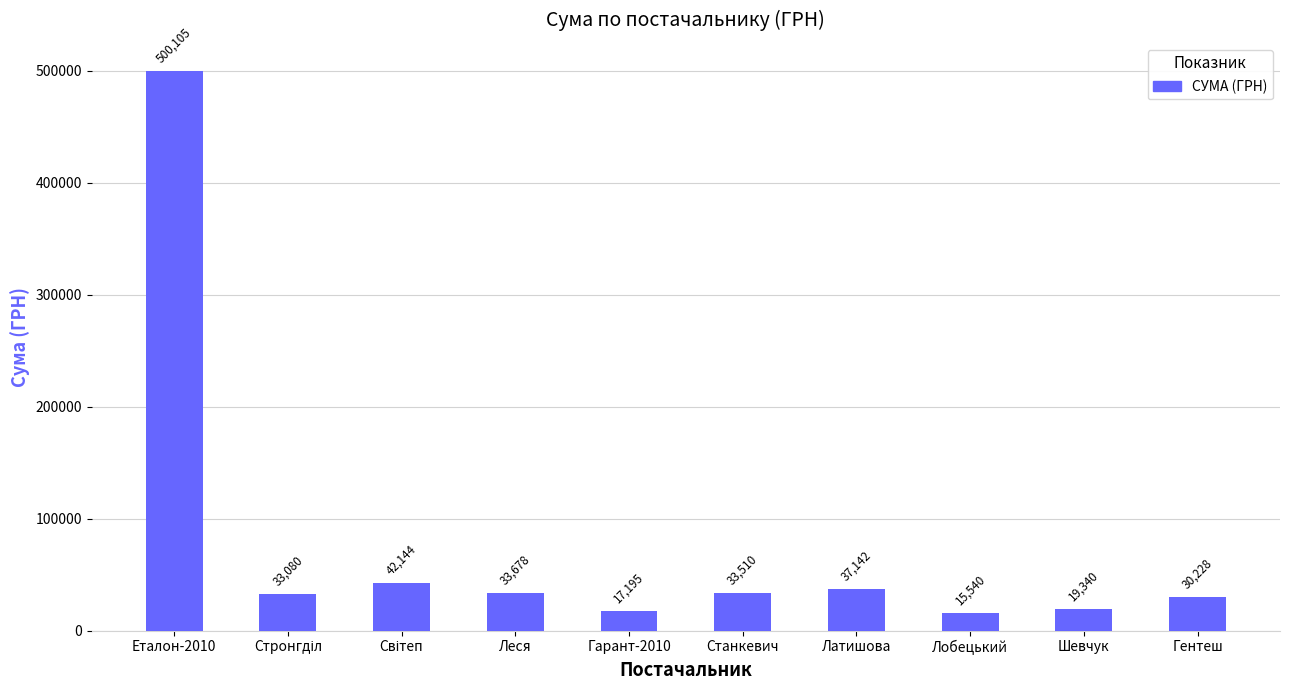

The chart shows a value of 33677.6 at Леся. True or false?

True